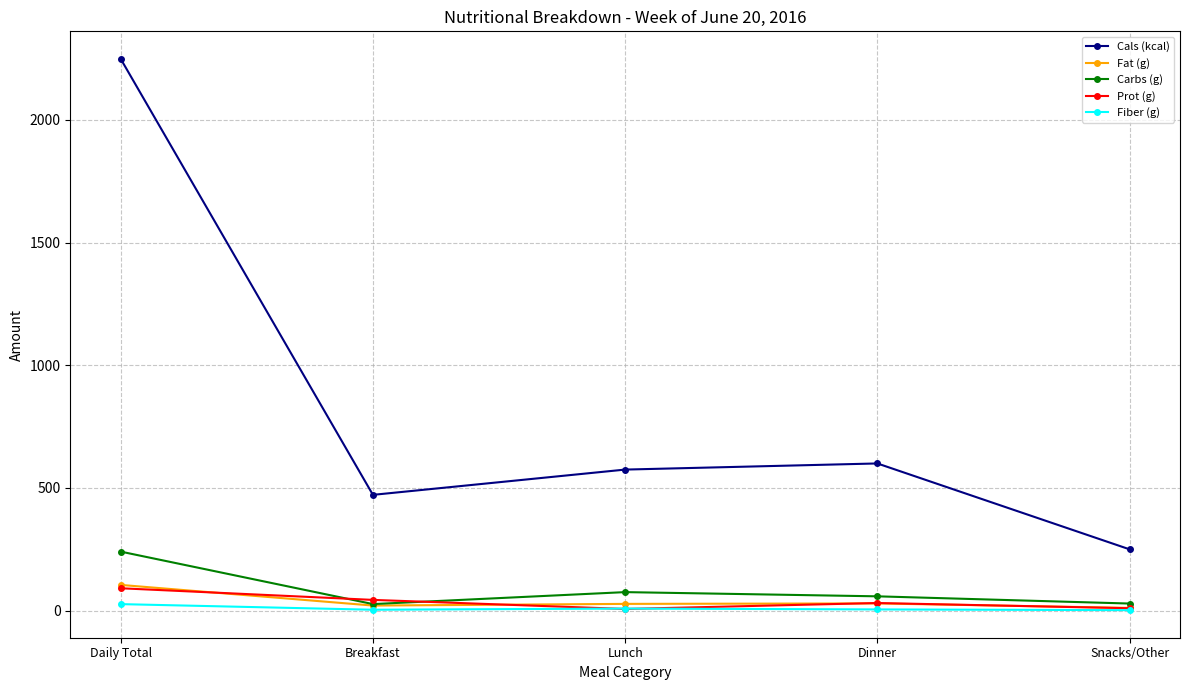

What position from the left is Dinner?

4